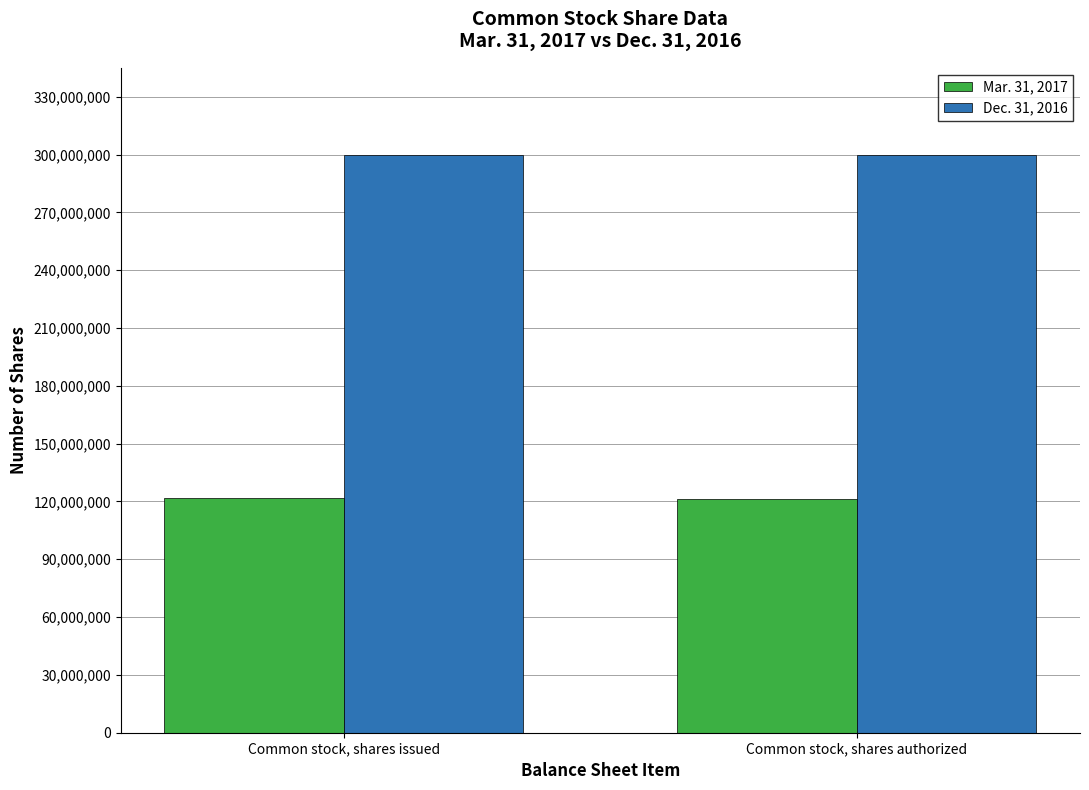

True or false: Dec. 31, 2016 has a value of 300000000 at Common stock, shares issued.

True